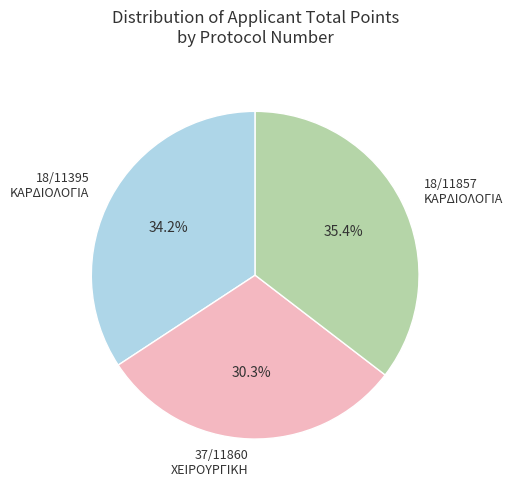

What percentage is the 18/11857 slice, to the nearest percent?

35%